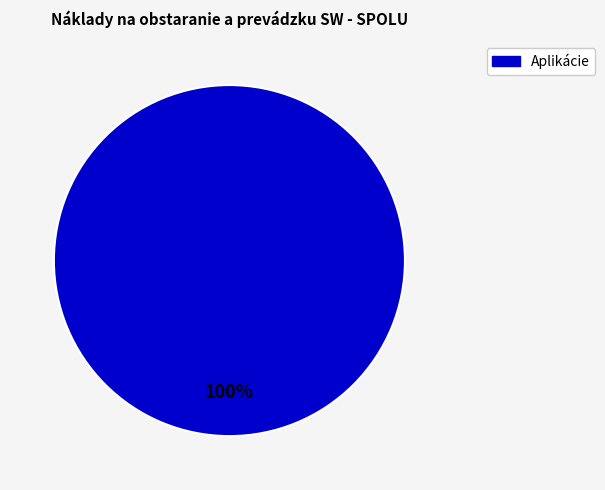

Is there any slice that represents more than half of the pie?

Yes